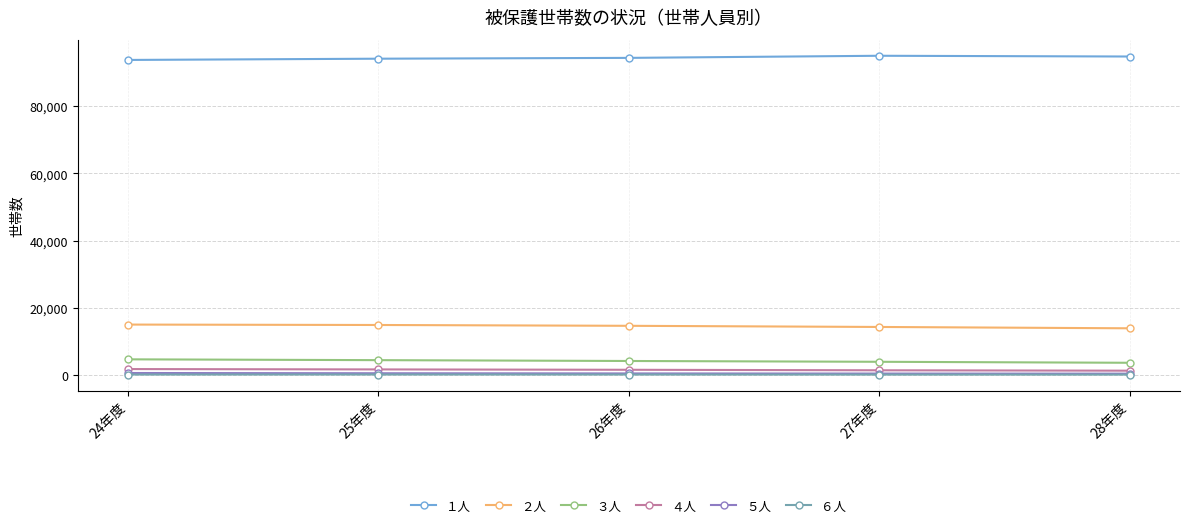

True or false: ５人 has more than 2 points higher than both neighbors.

False